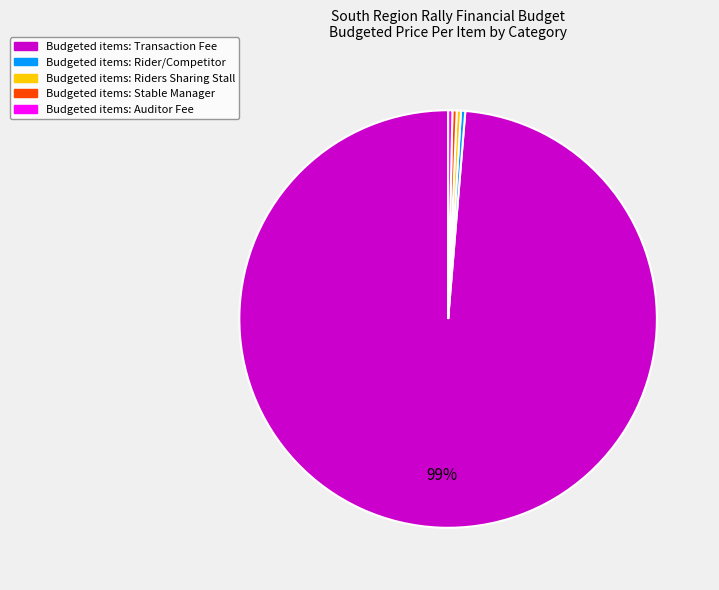

Is there any slice that represents more than half of the pie?

Yes